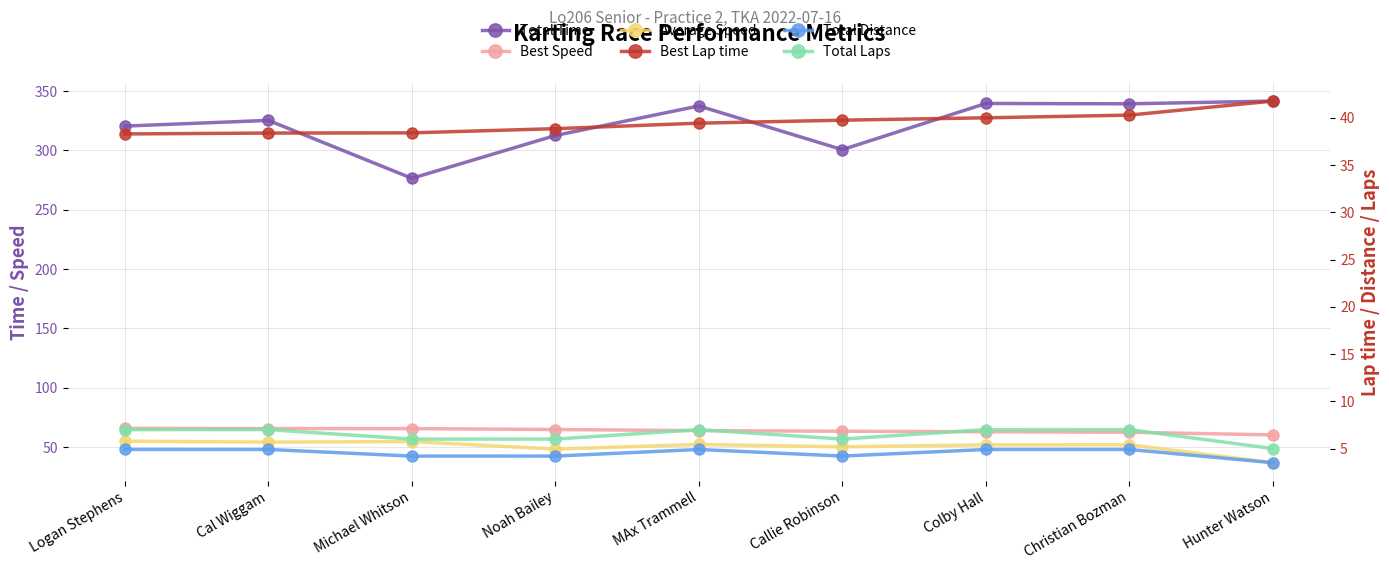

Does the chart display data point markers on the line(s)?

Yes